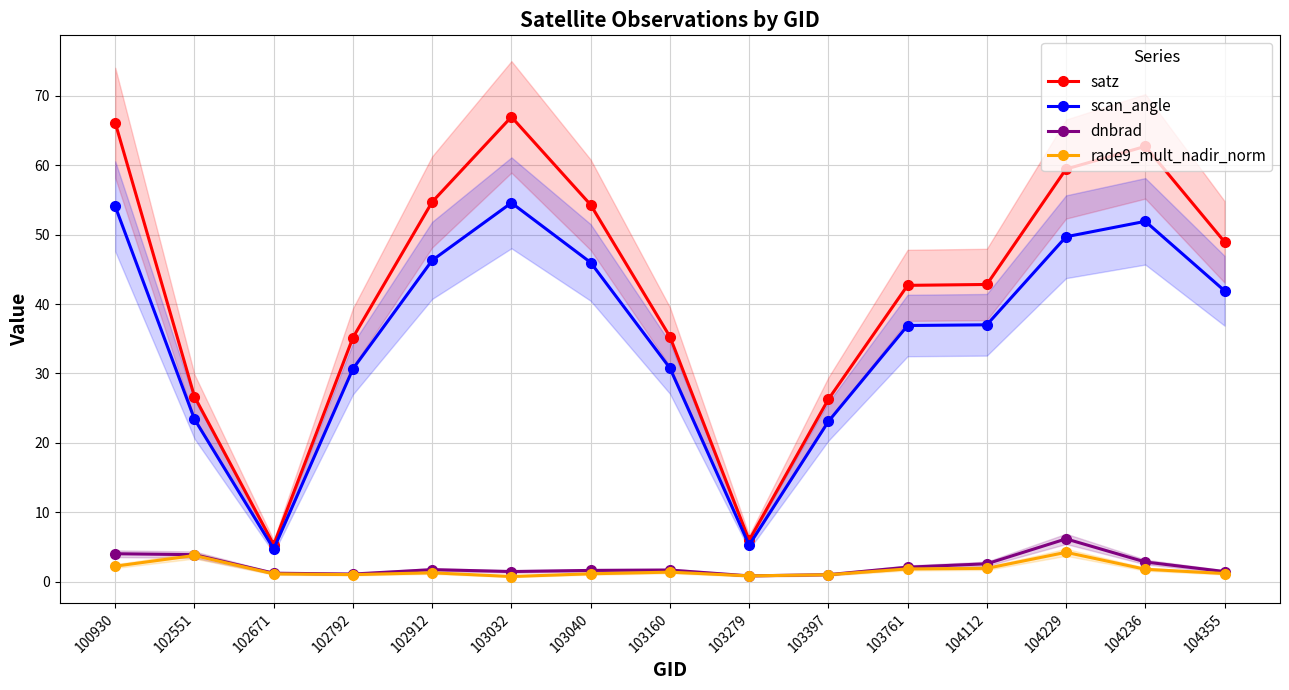

Rank the series at 103761 from lowest to highest value.

rade9_mult_nadir_norm, dnbrad, scan_angle, satz